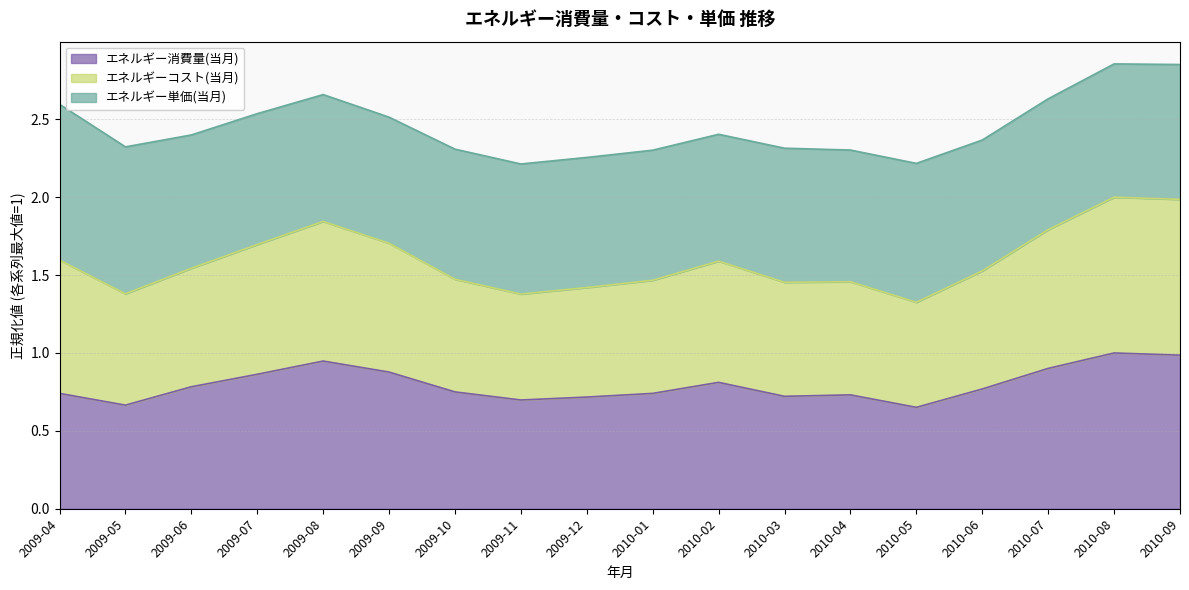

Is it true that エネルギー消費量(当月) equals 1.0 at 2010-08?

True